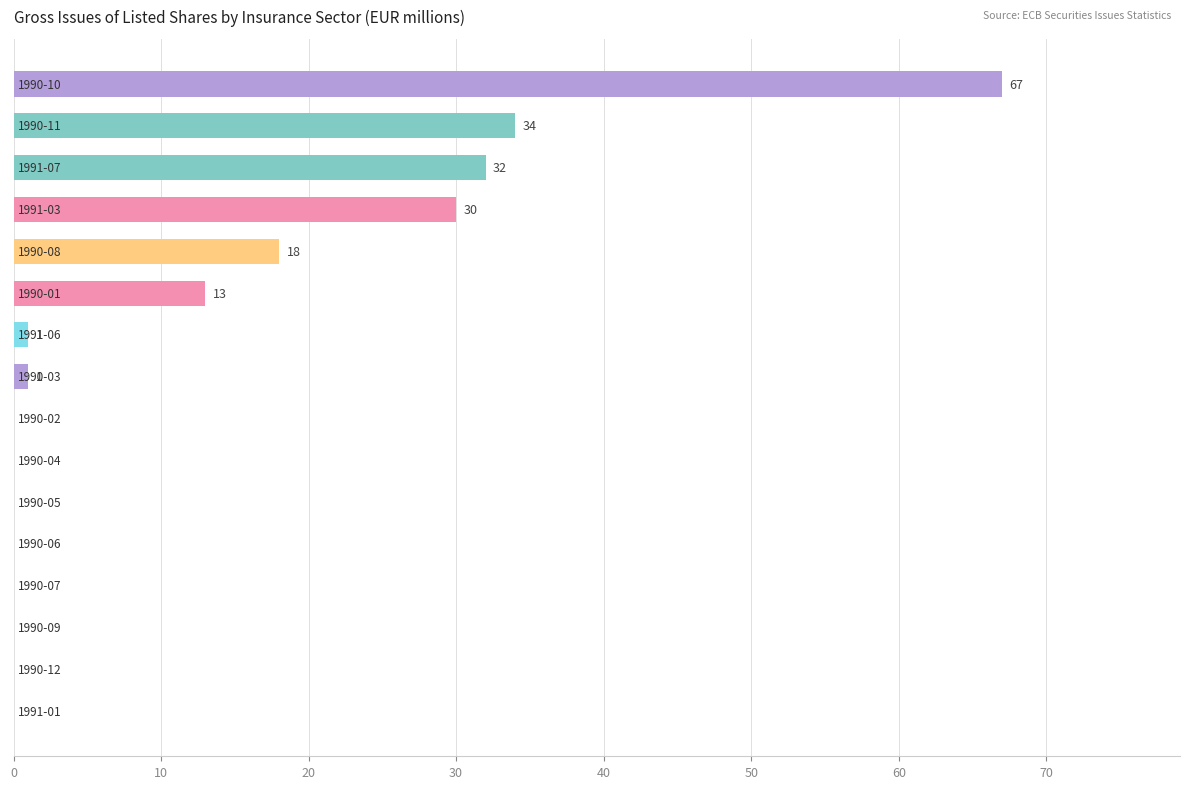

What is the sum of all values?

196